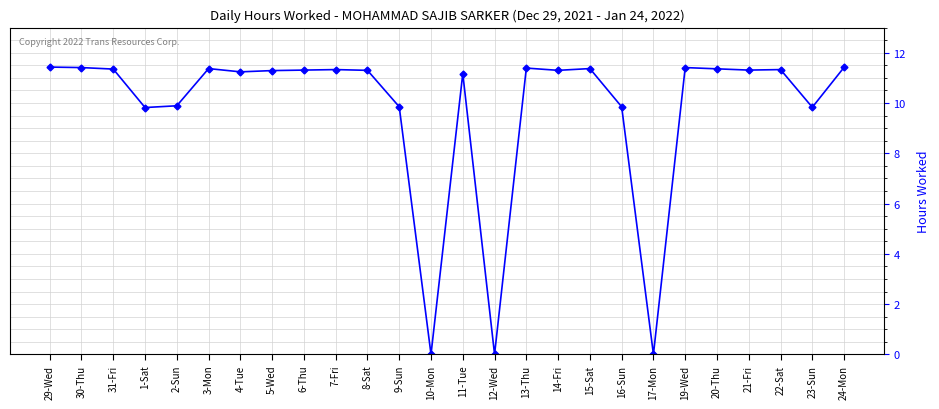

What is the value of the 10th point from the left?

11.3